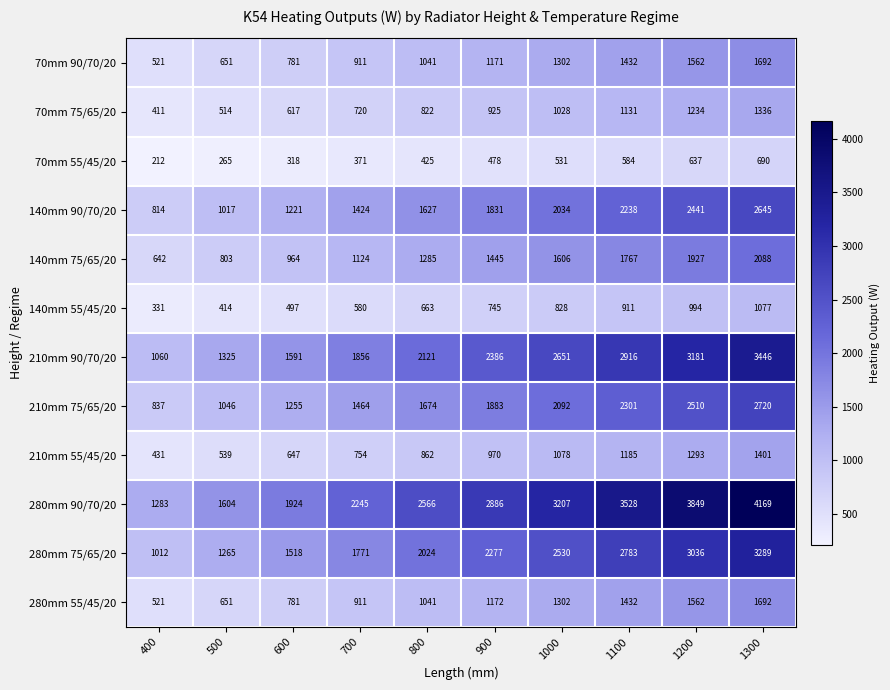

At how many categories does at least one series exceed 2985?

4